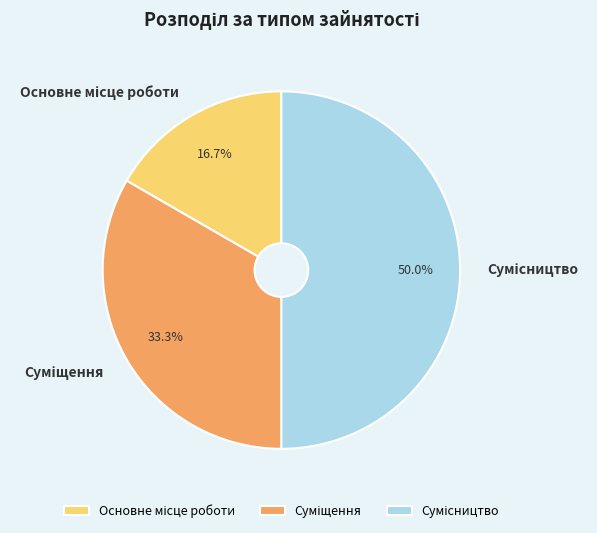

Which slice is the smallest?

Основне місце роботи